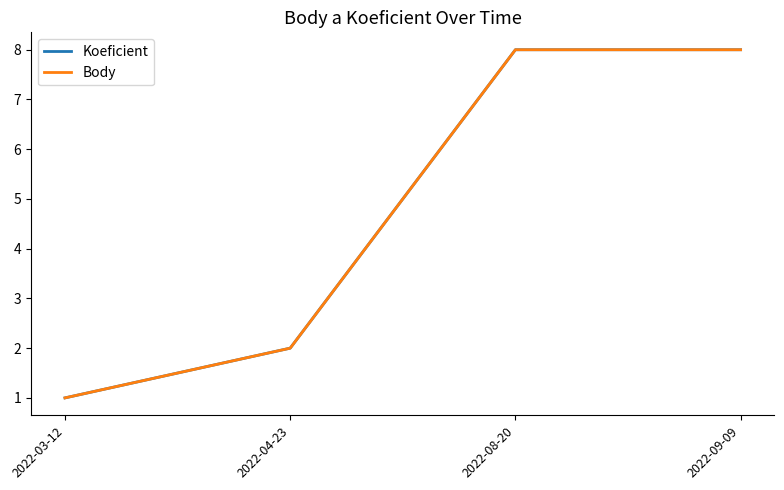

Is this an area chart (filled region under the line)?

No